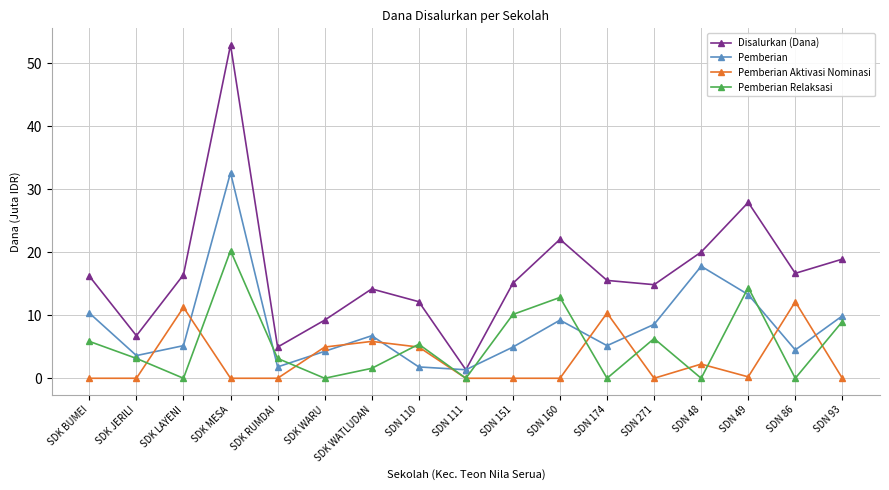

What position from the right is SDK JERILI?

16